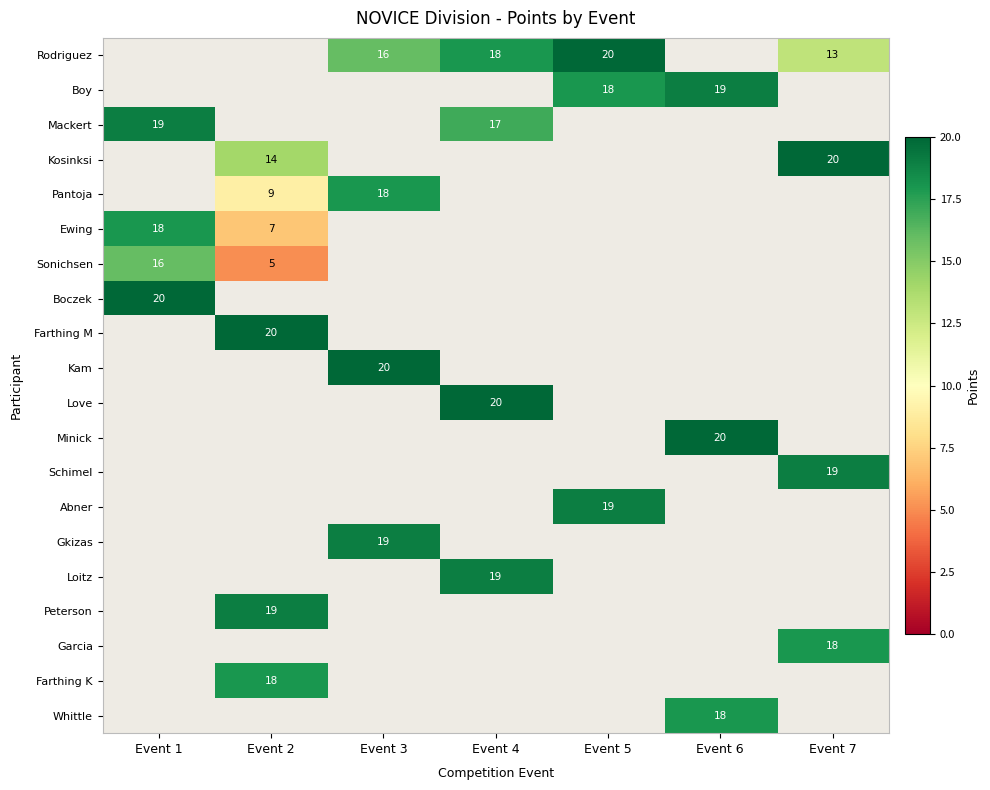

True or false: Boczek has a value of 20 at Event 1.

True